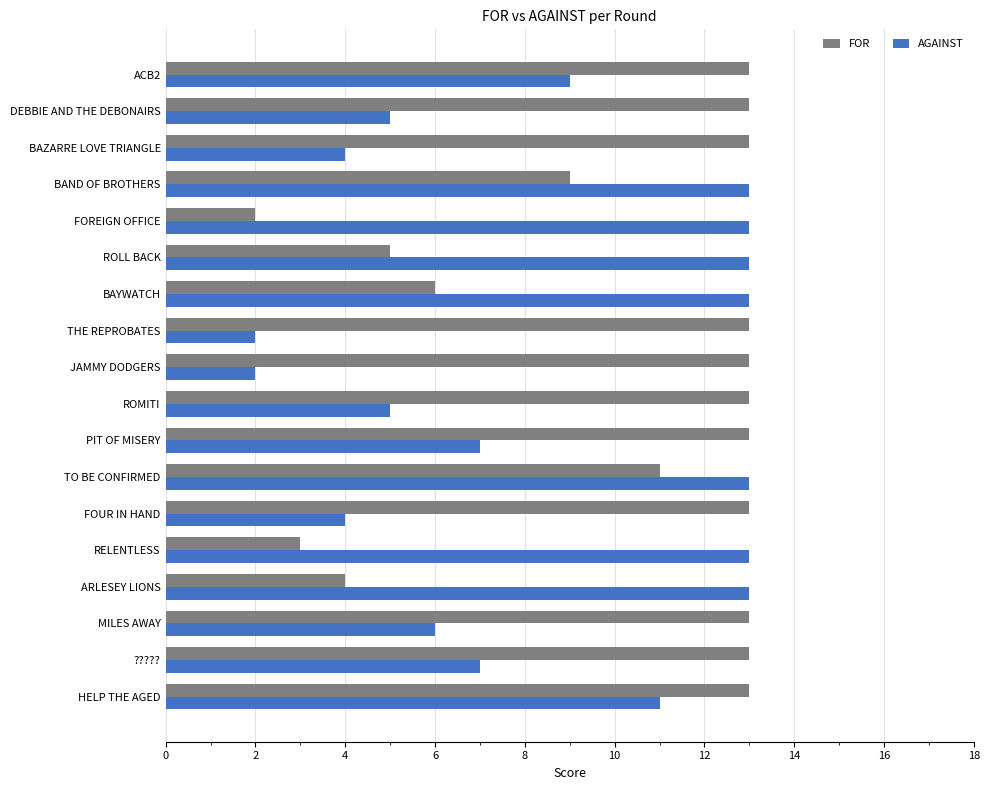

What is the sum of all AGAINST values?

153